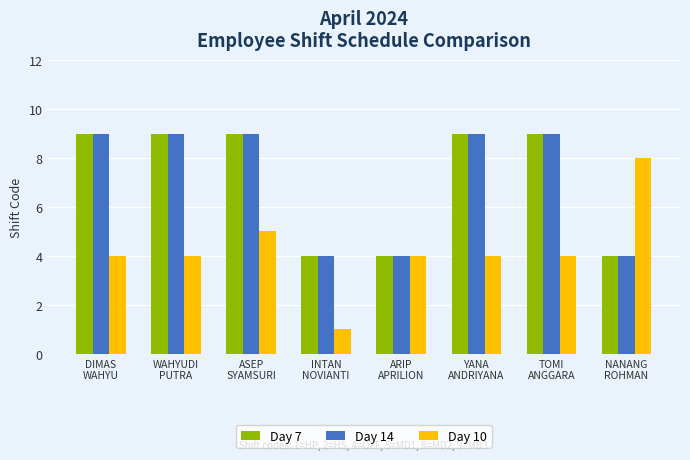

Reading right to left, list all the values displayed in this chart.

Day 7: NANANG
ROHMAN=4	TOMI
ANGGARA=9	YANA
ANDRIYANA=9	ARIP
APRILION=4	INTAN
NOVIANTI=4	ASEP
SYAMSURI=9	WAHYUDI
PUTRA=9	DIMAS
WAHYU=9
Day 14: NANANG
ROHMAN=4	TOMI
ANGGARA=9	YANA
ANDRIYANA=9	ARIP
APRILION=4	INTAN
NOVIANTI=4	ASEP
SYAMSURI=9	WAHYUDI
PUTRA=9	DIMAS
WAHYU=9
Day 10: NANANG
ROHMAN=8	TOMI
ANGGARA=4	YANA
ANDRIYANA=4	ARIP
APRILION=4	INTAN
NOVIANTI=1	ASEP
SYAMSURI=5	WAHYUDI
PUTRA=4	DIMAS
WAHYU=4